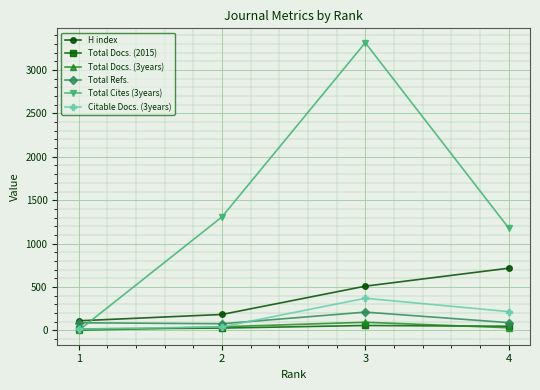

What is the value of the Citable Docs. (3years) point at the 3rd from the left?

370